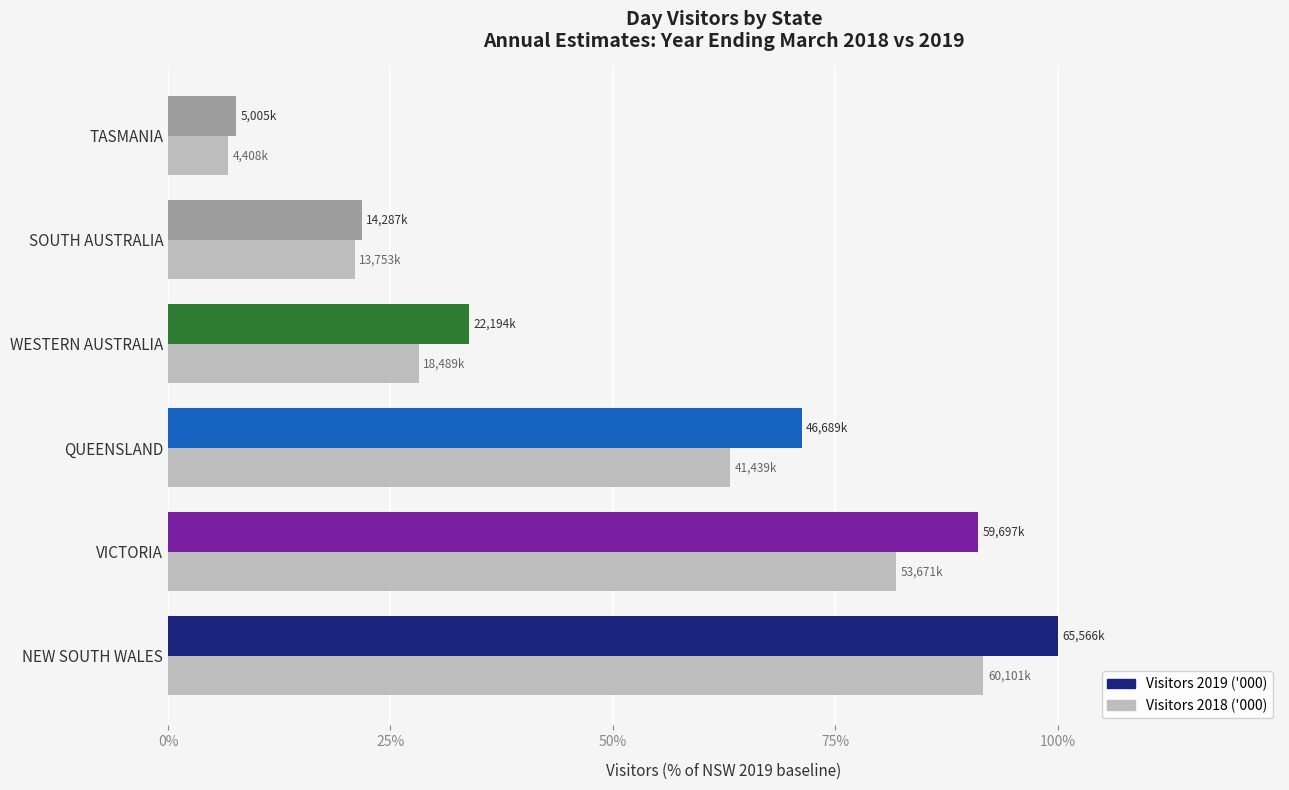

Which series has the widest spread of values?

Visitors 2019 ('000)